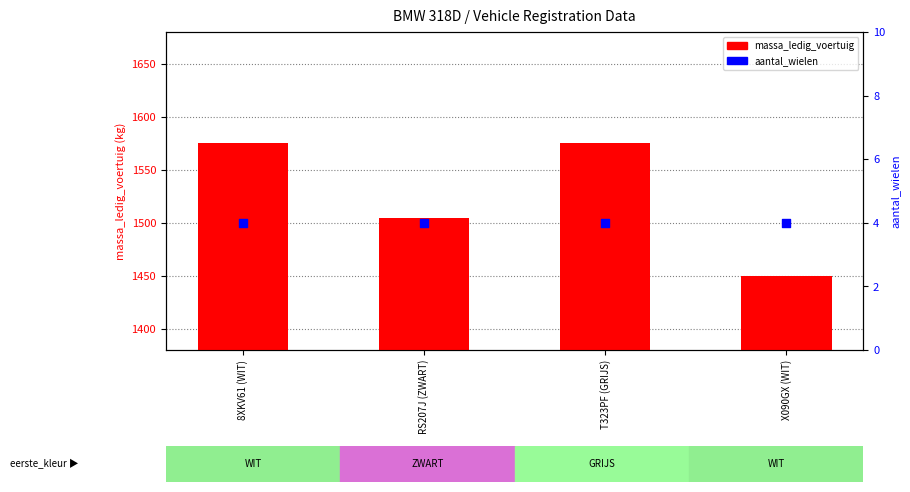

Which series has the largest total across all categories?

massa_ledig_voertuig